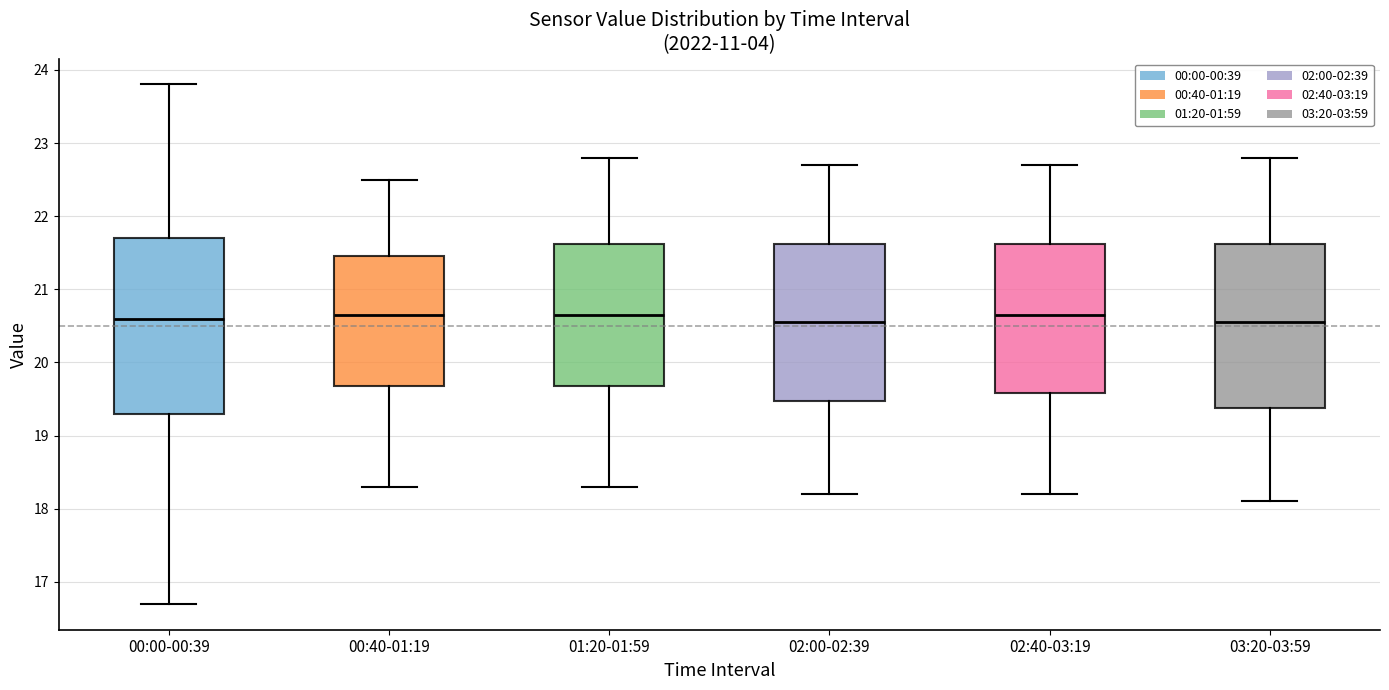

Which box is the tallest, from its lower edge to its upper edge?

00:00-00:39